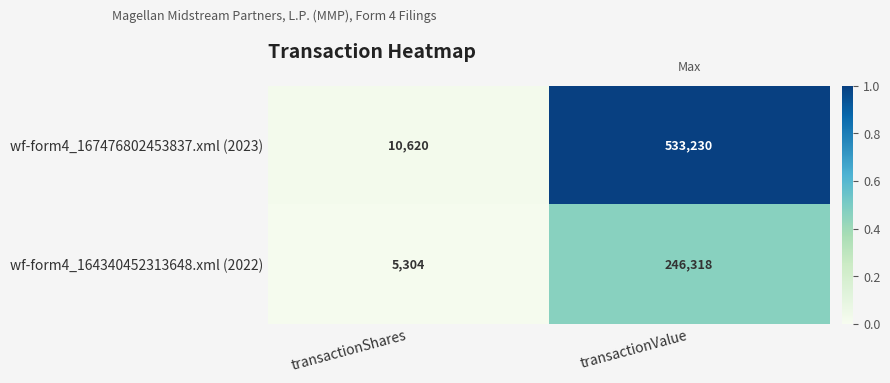

True or false: wf-form4_164340452313648.xml (2022) has a value of 9453 at transactionShares.

False